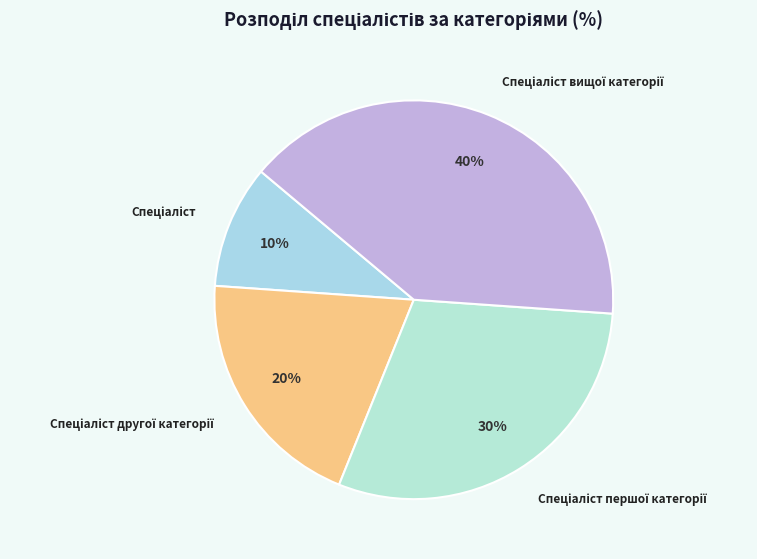

Does any single category account for the majority?

No